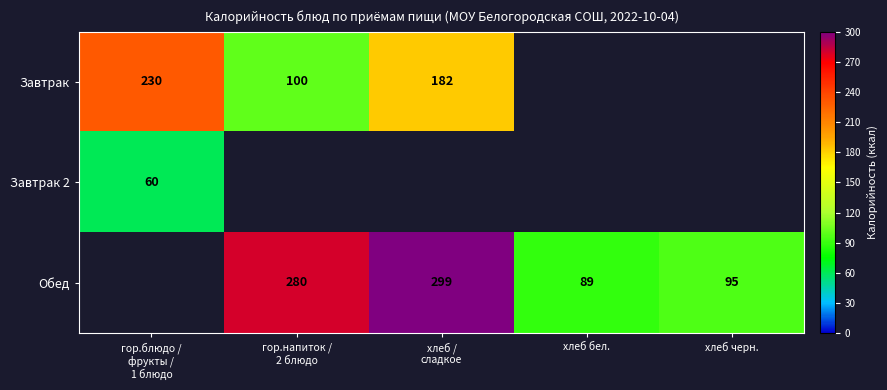

Count the number of categories in the chart.

5